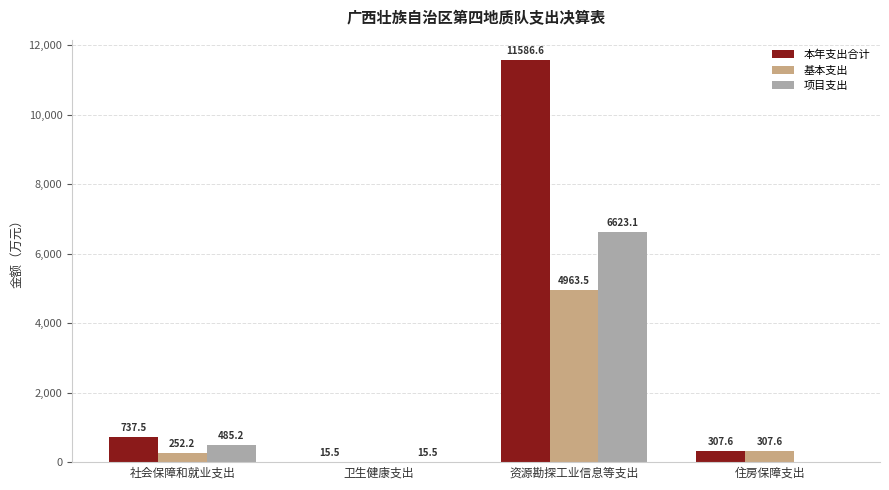

The 基本支出 series shows 307.6 at 住房保障支出. True or false?

True